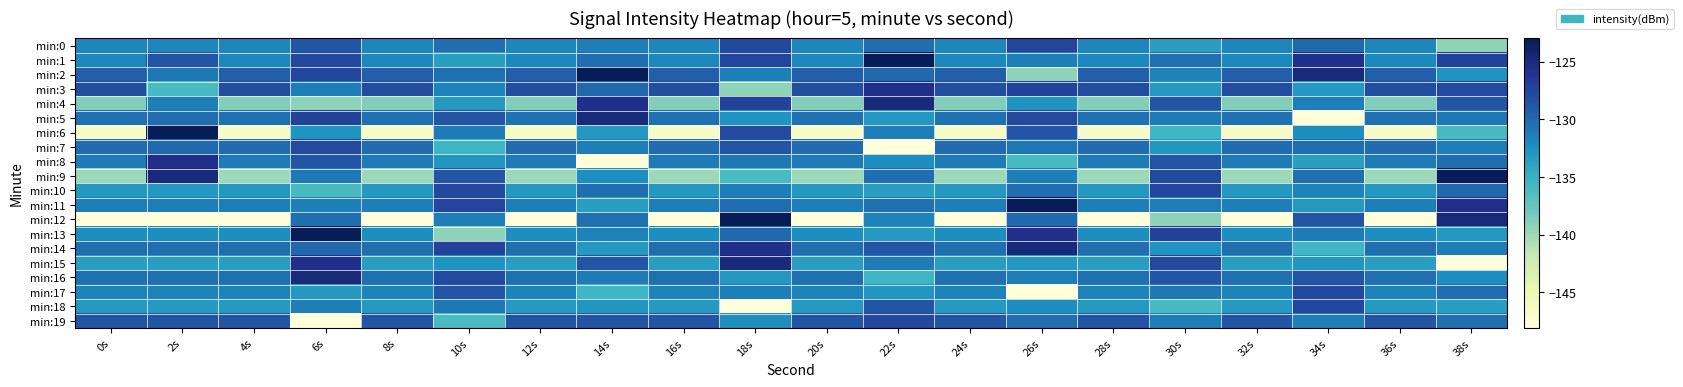

Reading right to left, transcribe all the data shown in this chart.

min:0: 38s=-139.4	36s=-131.7	34s=-130.0	32s=-131.7	30s=-133.6	28s=-131.7	26s=-127.4	24s=-131.7	22s=-130.3	20s=-131.7	18s=-127.8	16s=-131.7	14s=-131.3	12s=-131.7	10s=-130.3	8s=-131.7	6s=-128.8	4s=-131.7	2s=-131.7	0s=-131.7
min:1: 38s=-127.4	36s=-131.9	34s=-125.7	32s=-131.9	30s=-130.4	28s=-131.9	26s=-131.3	24s=-131.9	22s=-123.0	20s=-131.9	18s=-127.4	16s=-131.9	14s=-130.3	12s=-131.9	10s=-133.6	8s=-131.9	6s=-127.8	4s=-131.9	2s=-128.7	0s=-131.9
min:2: 38s=-132.8	36s=-129.4	34s=-124.9	32s=-129.4	30s=-131.6	28s=-129.4	26s=-139.4	24s=-129.4	22s=-130.0	20s=-129.4	18s=-131.3	16s=-129.4	14s=-123.0	12s=-129.4	10s=-130.4	8s=-129.4	6s=-127.4	4s=-129.4	2s=-130.9	0s=-129.4
min:3: 38s=-127.9	36s=-128.2	34s=-133.1	32s=-128.2	30s=-133.2	28s=-128.2	26s=-127.4	24s=-128.2	22s=-125.7	20s=-128.2	18s=-139.4	16s=-128.2	14s=-130.0	12s=-128.2	10s=-131.6	8s=-128.2	6s=-131.3	4s=-128.2	2s=-136.0	0s=-128.2
min:4: 38s=-128.7	36s=-138.9	34s=-131.2	32s=-138.9	30s=-128.7	28s=-138.9	26s=-132.8	24s=-138.9	22s=-124.9	20s=-138.9	18s=-127.4	16s=-138.9	14s=-125.7	12s=-138.9	10s=-133.2	8s=-138.9	6s=-139.4	4s=-138.9	2s=-131.3	0s=-138.9
min:5: 38s=-130.9	36s=-130.5	34s=-148.1	32s=-130.5	30s=-131.1	28s=-130.5	26s=-127.9	24s=-130.5	22s=-133.1	20s=-130.5	18s=-132.8	16s=-130.5	14s=-124.9	12s=-130.5	10s=-128.7	8s=-130.5	6s=-127.4	4s=-130.5	2s=-130.3	0s=-130.5
min:6: 38s=-136.0	36s=-146.7	34s=-132.3	32s=-146.7	30s=-135.5	28s=-146.7	26s=-128.7	24s=-146.7	22s=-131.2	20s=-146.7	18s=-127.9	16s=-146.7	14s=-133.1	12s=-146.7	10s=-131.1	8s=-146.7	6s=-132.8	4s=-146.7	2s=-123.0	0s=-146.7
min:7: 38s=-131.3	36s=-130.2	34s=-130.3	32s=-130.2	30s=-132.9	28s=-130.2	26s=-130.9	24s=-130.2	22s=-148.1	20s=-130.2	18s=-128.7	16s=-130.2	14s=-131.2	12s=-130.2	10s=-135.5	8s=-130.2	6s=-127.9	4s=-130.2	2s=-130.0	0s=-130.2
min:8: 38s=-130.3	36s=-131.1	34s=-133.6	32s=-131.1	30s=-128.8	28s=-131.1	26s=-136.0	24s=-131.1	22s=-132.3	20s=-131.1	18s=-130.9	16s=-131.1	14s=-148.1	12s=-131.1	10s=-132.9	8s=-131.1	6s=-128.7	4s=-131.1	2s=-125.7	0s=-131.1
min:9: 38s=-123.0	36s=-140.0	34s=-130.4	32s=-140.0	30s=-127.8	28s=-140.0	26s=-131.3	24s=-140.0	22s=-130.3	20s=-140.0	18s=-136.0	16s=-140.0	14s=-132.3	12s=-140.0	10s=-128.8	8s=-140.0	6s=-130.9	4s=-140.0	2s=-124.9	0s=-140.0
min:10: 38s=-130.0	36s=-133.1	34s=-131.6	32s=-133.1	30s=-127.4	28s=-133.1	26s=-130.3	24s=-133.1	22s=-133.6	20s=-133.1	18s=-131.3	16s=-133.1	14s=-130.3	12s=-133.1	10s=-127.8	8s=-133.1	6s=-136.0	4s=-133.1	2s=-133.1	0s=-133.1
min:11: 38s=-125.7	36s=-131.2	34s=-133.2	32s=-131.2	30s=-131.3	28s=-131.2	26s=-123.0	24s=-131.2	22s=-130.4	20s=-131.2	18s=-130.3	16s=-131.2	14s=-133.6	12s=-131.2	10s=-127.4	8s=-131.2	6s=-131.3	4s=-131.2	2s=-131.2	0s=-131.2
min:12: 38s=-124.9	36s=-148.1	34s=-128.7	32s=-148.1	30s=-139.4	28s=-148.1	26s=-130.0	24s=-148.1	22s=-131.6	20s=-148.1	18s=-123.0	16s=-148.1	14s=-130.4	12s=-148.1	10s=-131.3	8s=-148.1	6s=-130.3	4s=-148.1	2s=-148.1	0s=-148.1
min:13: 38s=-133.1	36s=-132.3	34s=-131.1	32s=-132.3	30s=-127.4	28s=-132.3	26s=-125.7	24s=-132.3	22s=-133.2	20s=-132.3	18s=-130.0	16s=-132.3	14s=-131.6	12s=-132.3	10s=-139.4	8s=-132.3	6s=-123.0	4s=-132.3	2s=-132.3	0s=-132.3
min:14: 38s=-131.2	36s=-130.3	34s=-135.5	32s=-130.3	30s=-132.8	28s=-130.3	26s=-124.9	24s=-130.3	22s=-128.7	20s=-130.3	18s=-125.7	16s=-130.3	14s=-133.2	12s=-130.3	10s=-127.4	8s=-130.3	6s=-130.0	4s=-130.3	2s=-130.3	0s=-130.3
min:15: 38s=-148.1	36s=-133.6	34s=-132.9	32s=-133.6	30s=-127.9	28s=-133.6	26s=-133.1	24s=-133.6	22s=-131.1	20s=-133.6	18s=-124.9	16s=-133.6	14s=-128.7	12s=-133.6	10s=-132.8	8s=-133.6	6s=-125.7	4s=-133.6	2s=-133.6	0s=-133.6
min:16: 38s=-132.3	36s=-130.4	34s=-128.8	32s=-130.4	30s=-128.7	28s=-130.4	26s=-131.2	24s=-130.4	22s=-135.5	20s=-130.4	18s=-133.1	16s=-130.4	14s=-131.1	12s=-130.4	10s=-127.9	8s=-130.4	6s=-124.9	4s=-130.4	2s=-130.4	0s=-130.4
min:17: 38s=-130.3	36s=-131.6	34s=-127.8	32s=-131.6	30s=-130.9	28s=-131.6	26s=-148.1	24s=-131.6	22s=-132.9	20s=-131.6	18s=-131.2	16s=-131.6	14s=-135.5	12s=-131.6	10s=-128.7	8s=-131.6	6s=-133.1	4s=-131.6	2s=-131.6	0s=-131.6
min:18: 38s=-133.6	36s=-133.2	34s=-127.4	32s=-133.2	30s=-136.0	28s=-133.2	26s=-132.3	24s=-133.2	22s=-128.8	20s=-133.2	18s=-148.1	16s=-133.2	14s=-132.9	12s=-133.2	10s=-130.9	8s=-133.2	6s=-131.2	4s=-133.2	2s=-133.2	0s=-133.2
min:19: 38s=-130.4	36s=-128.7	34s=-131.3	32s=-128.7	30s=-131.3	28s=-128.7	26s=-130.3	24s=-128.7	22s=-127.8	20s=-128.7	18s=-132.3	16s=-128.7	14s=-128.8	12s=-128.7	10s=-136.0	8s=-128.7	6s=-148.1	4s=-128.7	2s=-128.7	0s=-128.7